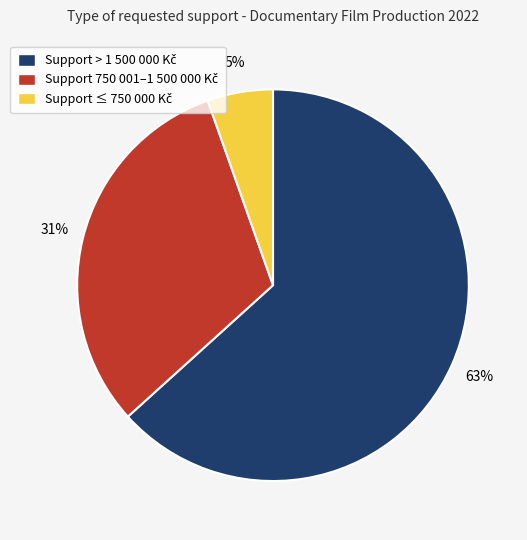

Is there a majority slice in this chart?

Yes